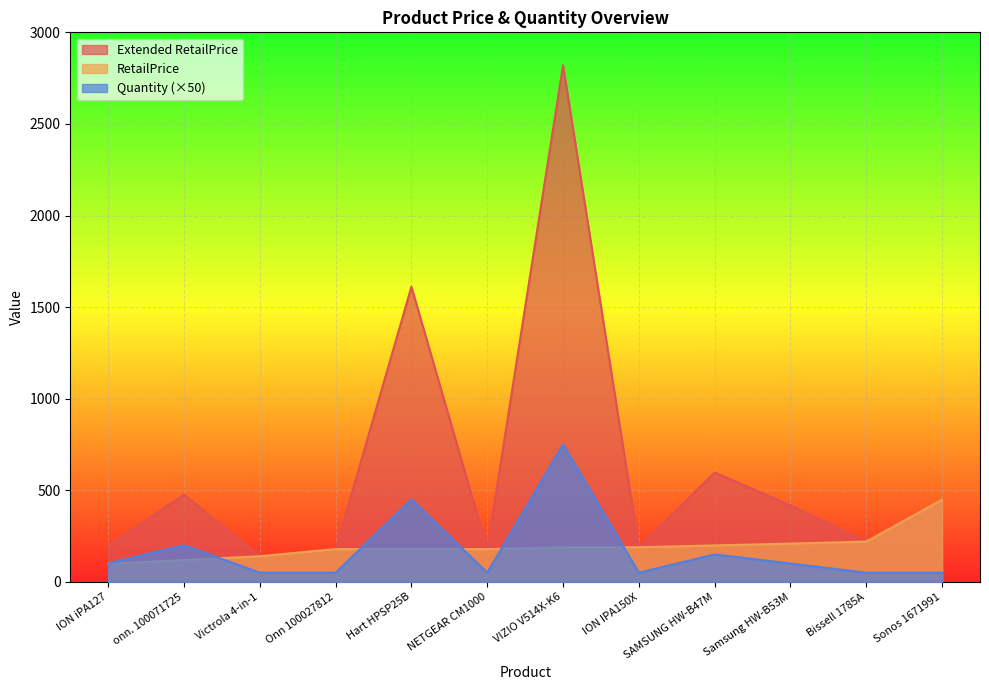

Is it true that RetailPrice equals 776.8 at Sonos 1671991?

False